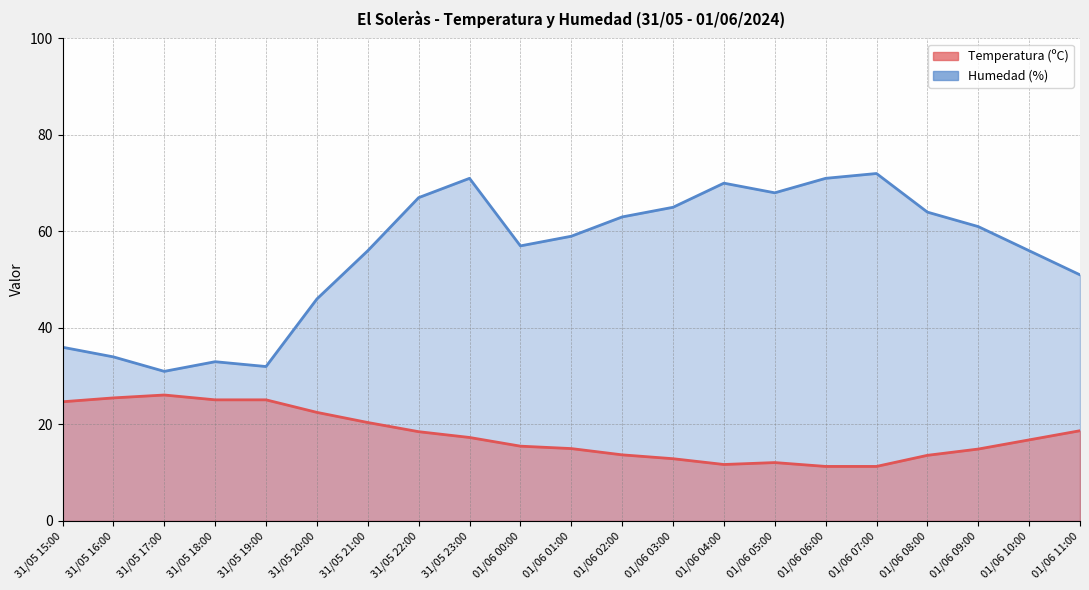

Rank the categories by Humedad (%) value from highest to lowest.

01/06 07:00, 31/05 23:00, 01/06 06:00, 01/06 04:00, 01/06 05:00, 31/05 22:00, 01/06 03:00, 01/06 08:00, 01/06 02:00, 01/06 09:00, 01/06 01:00, 01/06 00:00, 31/05 21:00, 01/06 10:00, 01/06 11:00, 31/05 20:00, 31/05 15:00, 31/05 16:00, 31/05 18:00, 31/05 19:00, 31/05 17:00